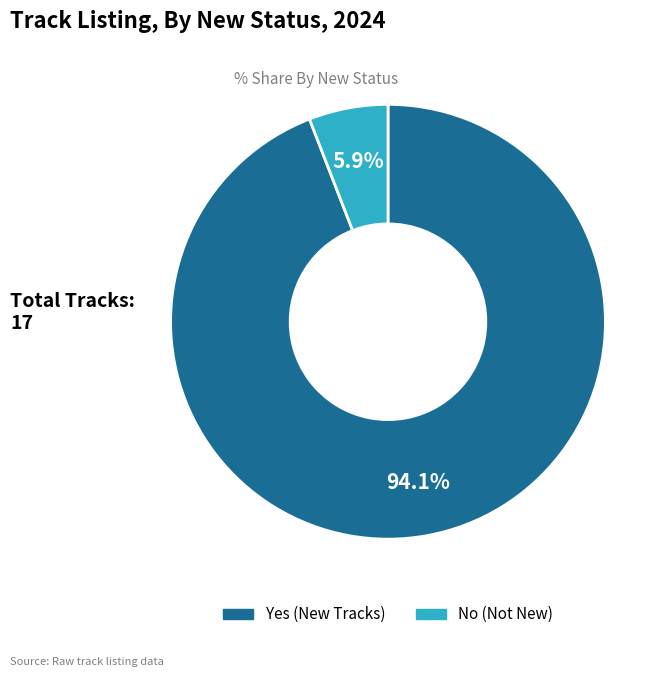

Is the sum of Yes and No greater than half?

Yes